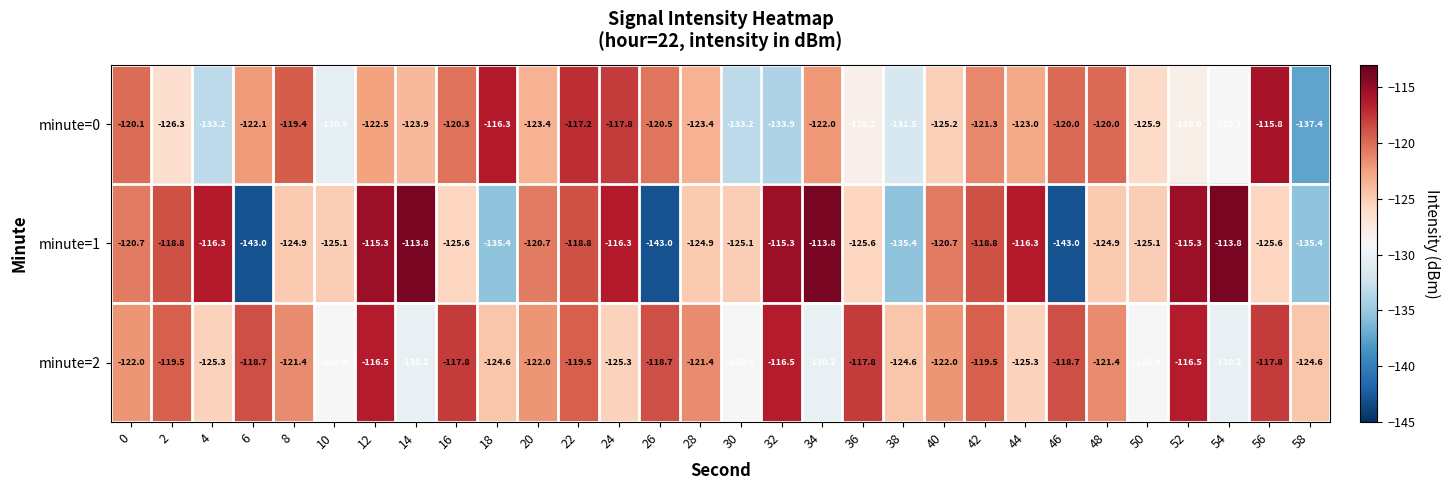

At which category is the sum across all series the highest?

12